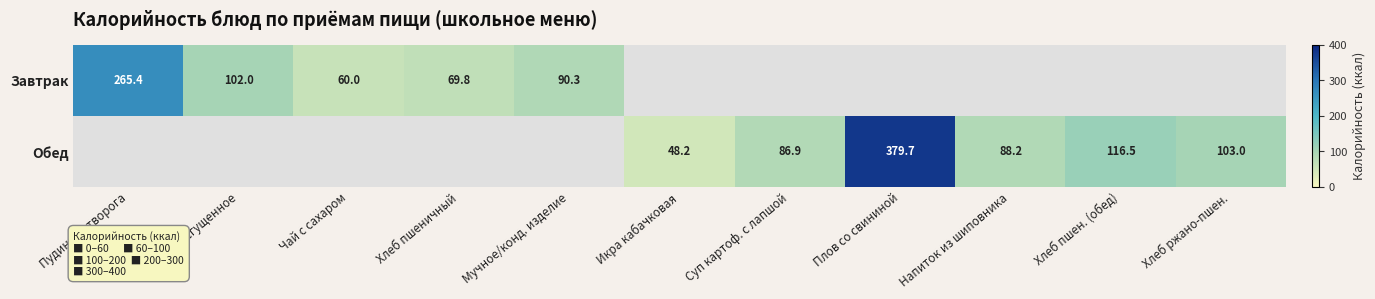

Is the value of Завтрак at Чай с сахаром greater than the value of Обед at Хлеб ржано-пшен.?

No